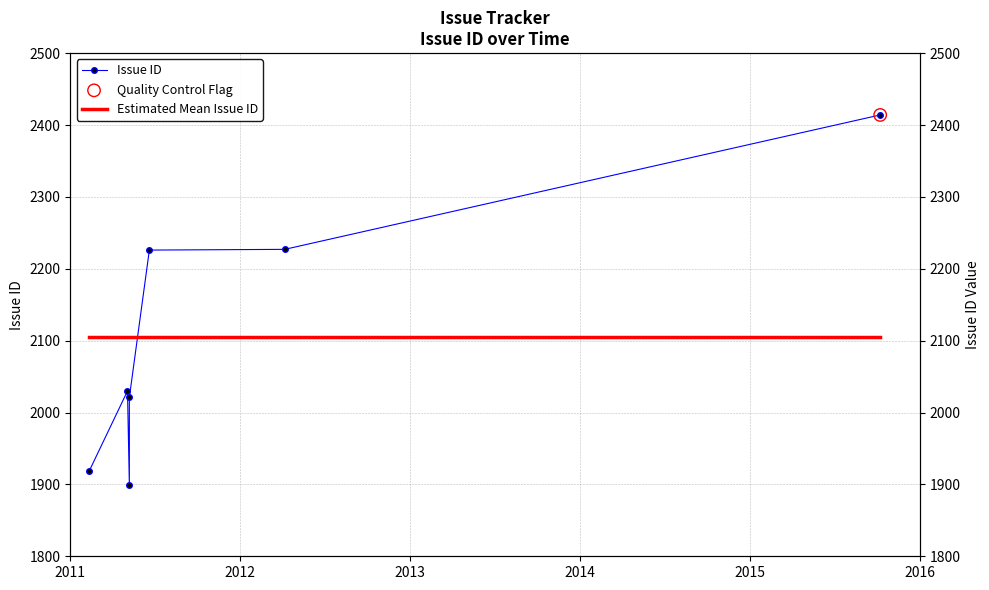

Which series has the largest total across all categories?

Estimated Mean Issue ID